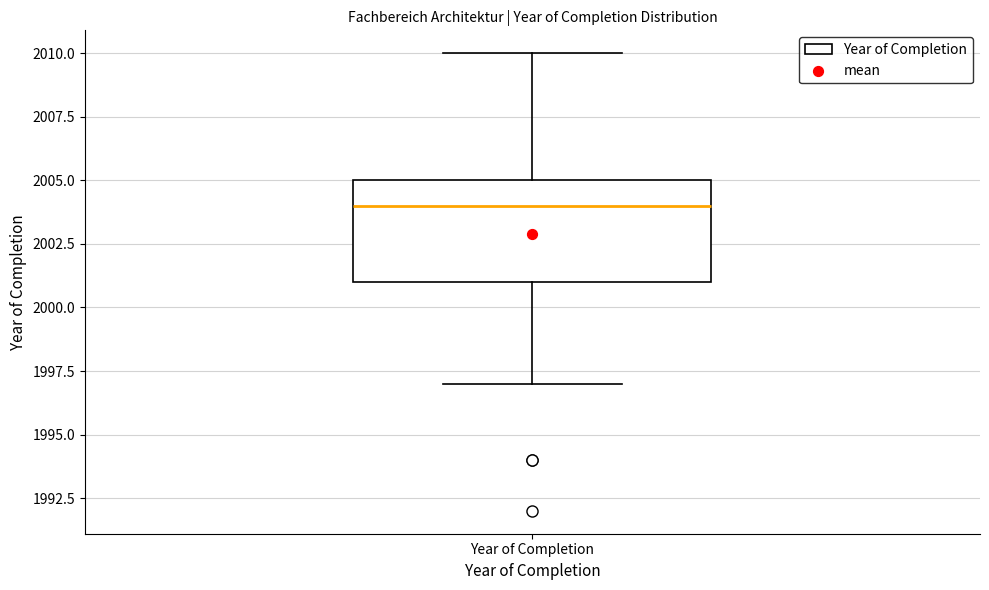

Where is the lower edge of the box for Year of Completion on the y-axis? The values are not printed on the chart, so give them approximately, as read against the axis.

2001